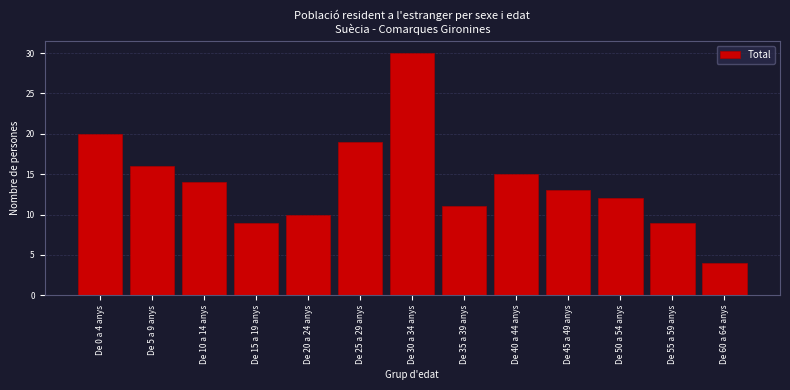

Reading left to right, extract all data points from this chart.

De 0 a 4 anys=20	De 5 a 9 anys=16	De 10 a 14 anys=14	De 15 a 19 anys=9	De 20 a 24 anys=10	De 25 a 29 anys=19	De 30 a 34 anys=30	De 35 a 39 anys=11	De 40 a 44 anys=15	De 45 a 49 anys=13	De 50 a 54 anys=12	De 55 a 59 anys=9	De 60 a 64 anys=4